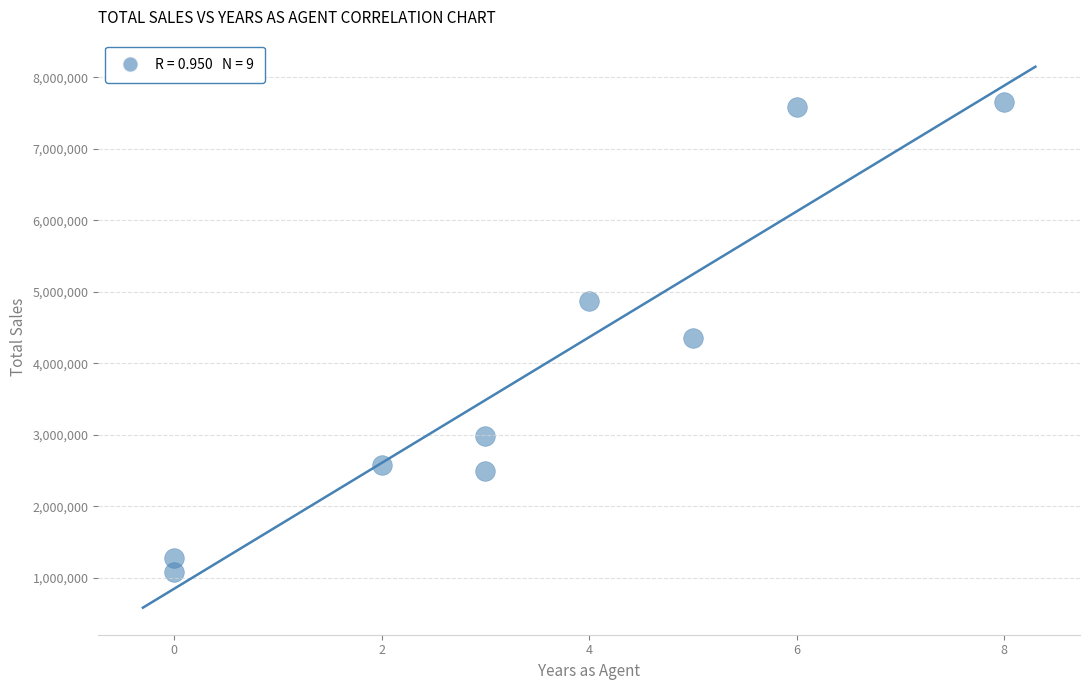

What is the range of X values (max minus min)?

8